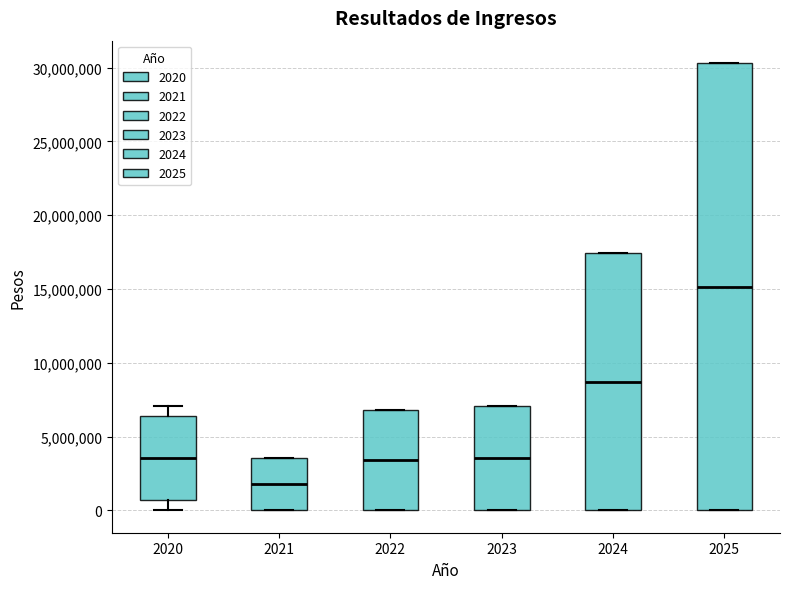

Which box's median line is the highest?

2025